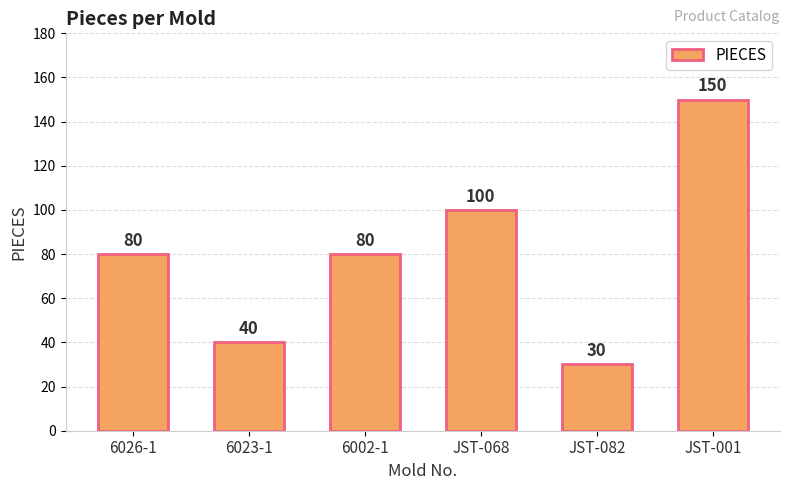

What is the difference between the second highest and minimum values?

70